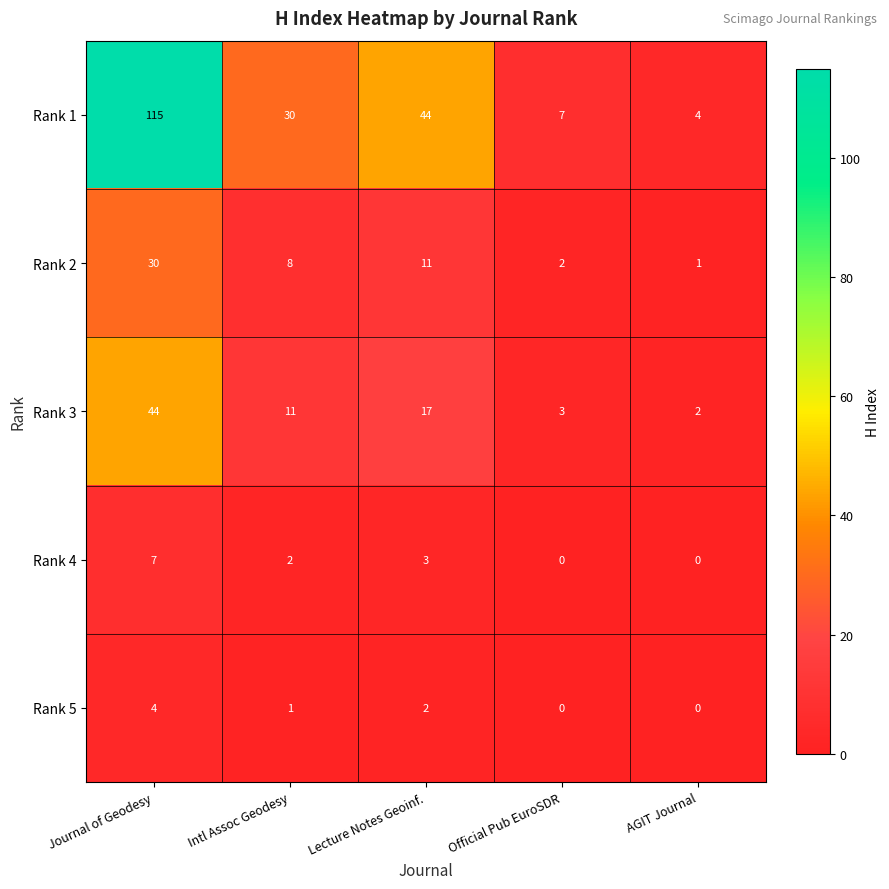

At which label does Rank 3 first exceed 11?

Journal of Geodesy